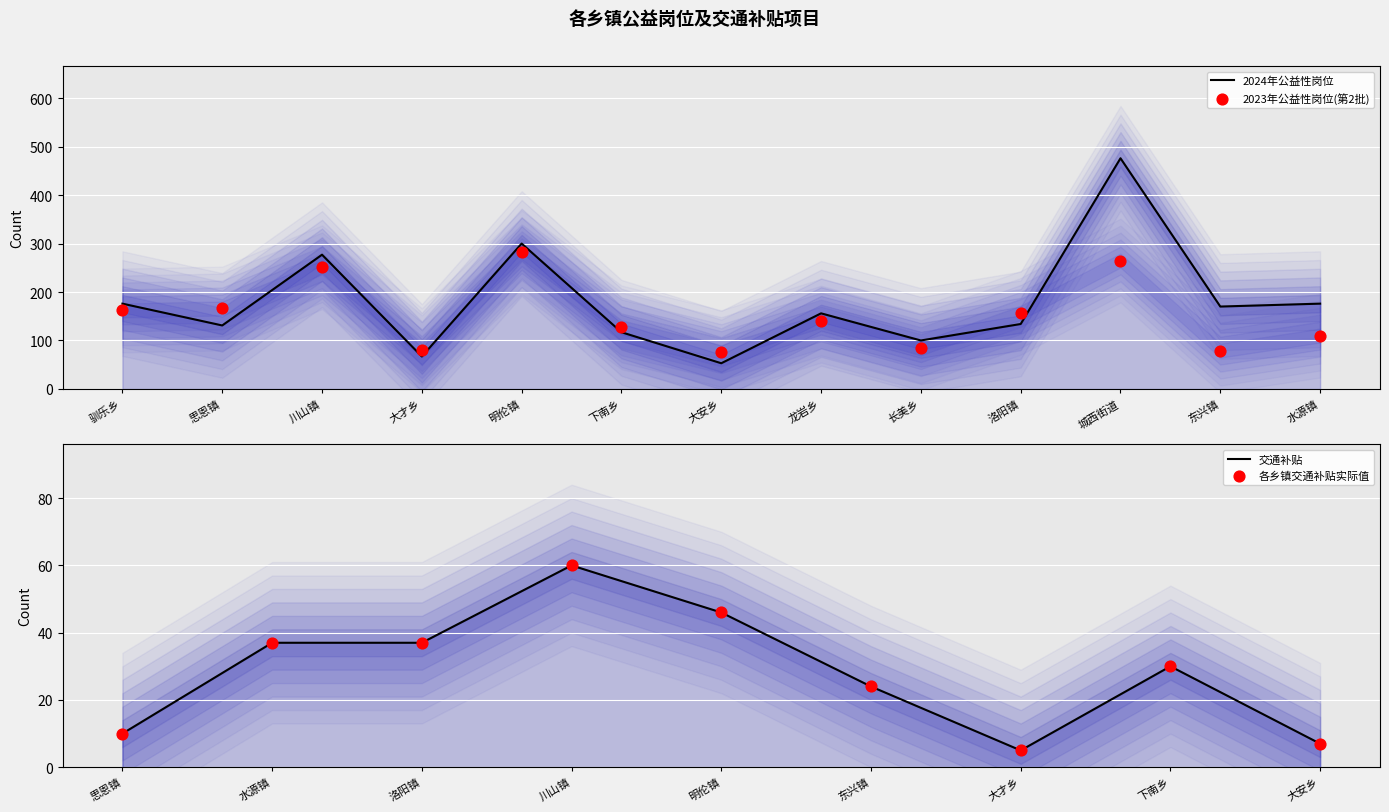

Which series contains the highest Y value?

2024年公益性岗位